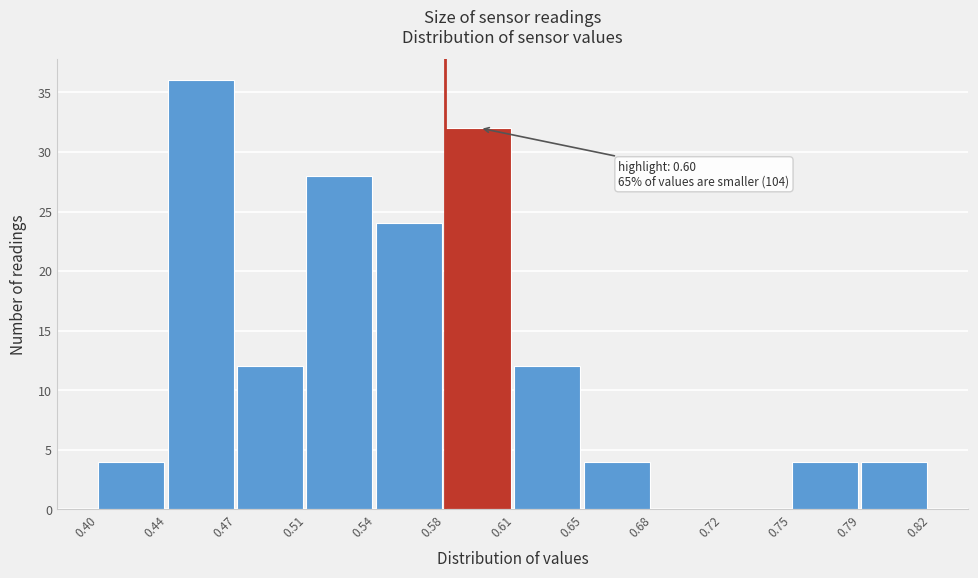

Reading left to right, extract all data points from this chart.

0.40=4	0.44=36	0.47=12	0.51=28	0.54=24	0.58=32	0.61=12	0.65=4	0.68=0	0.72=0	0.75=4	0.79=4